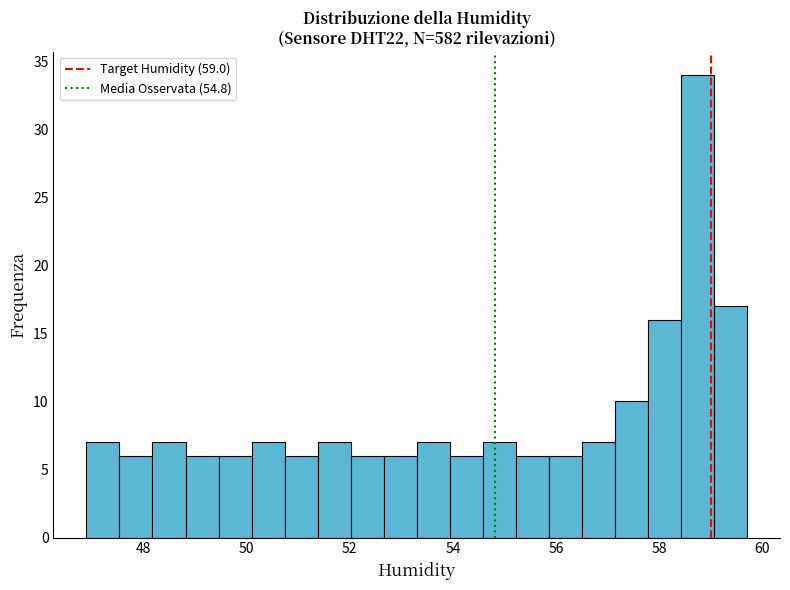

Read against the x-axis, roughly where is the centre of the tallest bar?

58.8